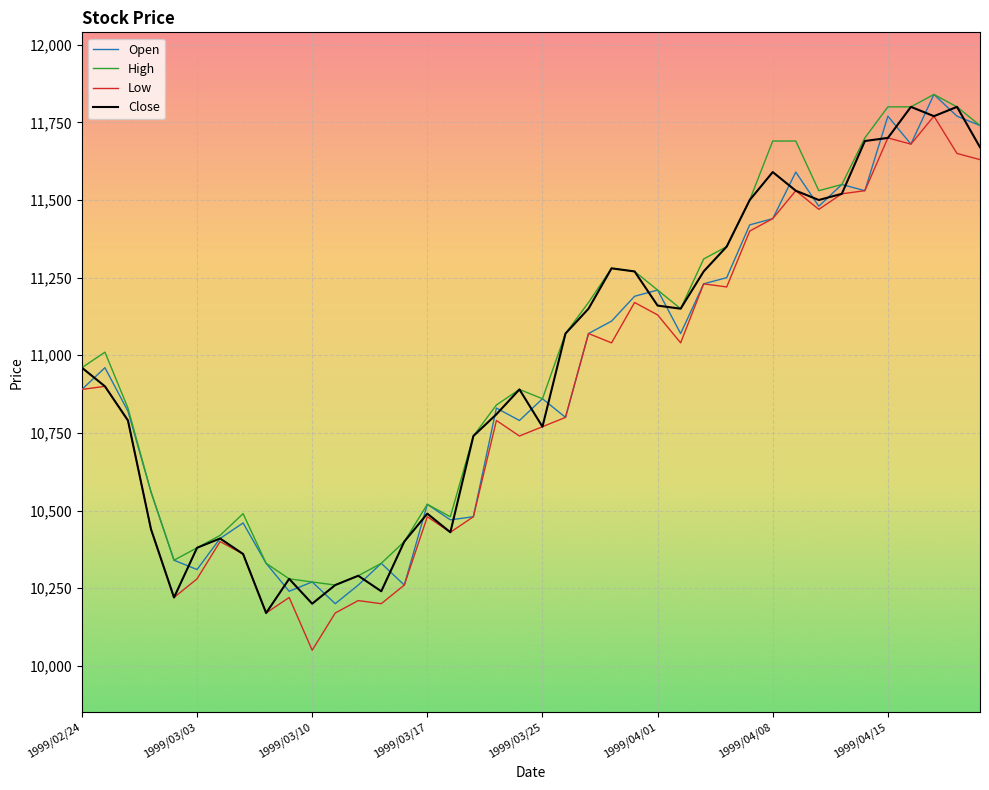

What is the minimum value for Close?

10170